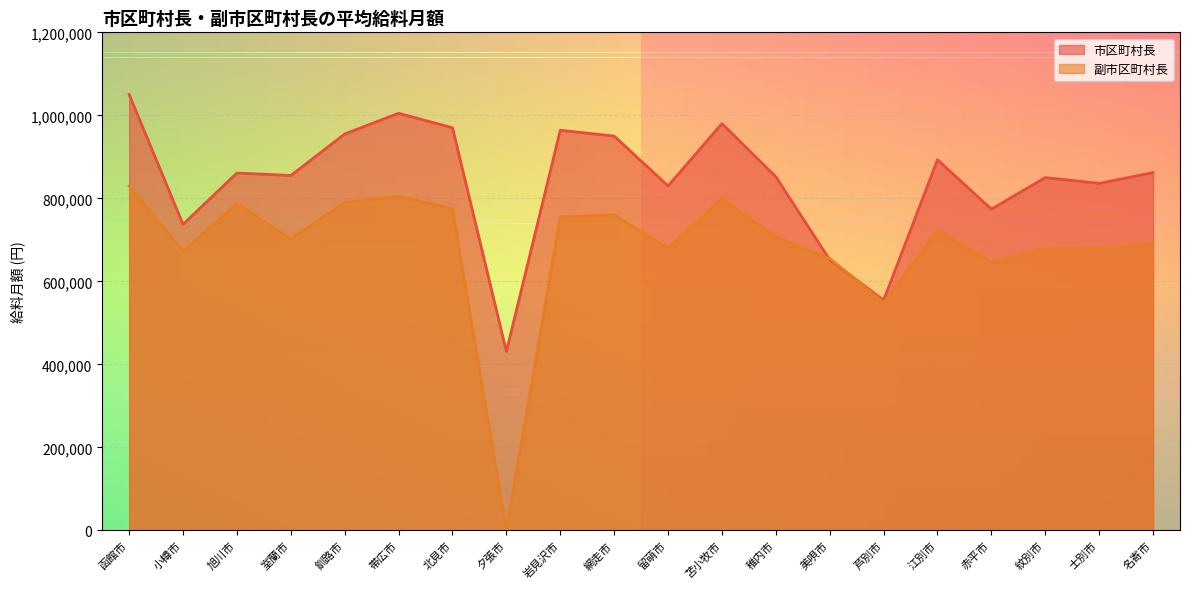

Which category has the lowest value across all series?

夕張市